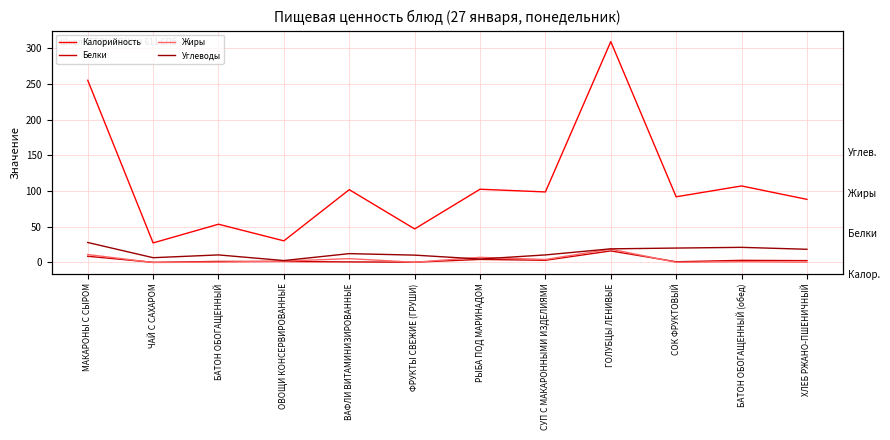

What is the sum of all Белки values?

43.2